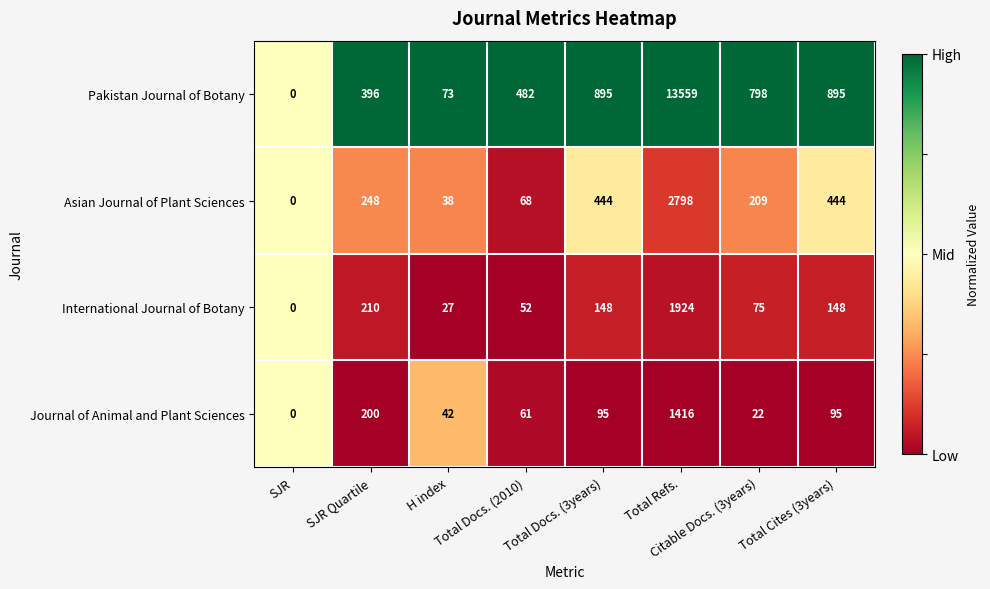

List the series in order of their peak value, highest first.

Pakistan Journal of Botany, Asian Journal of Plant Sciences, International Journal of Botany, Journal of Animal and Plant Sciences